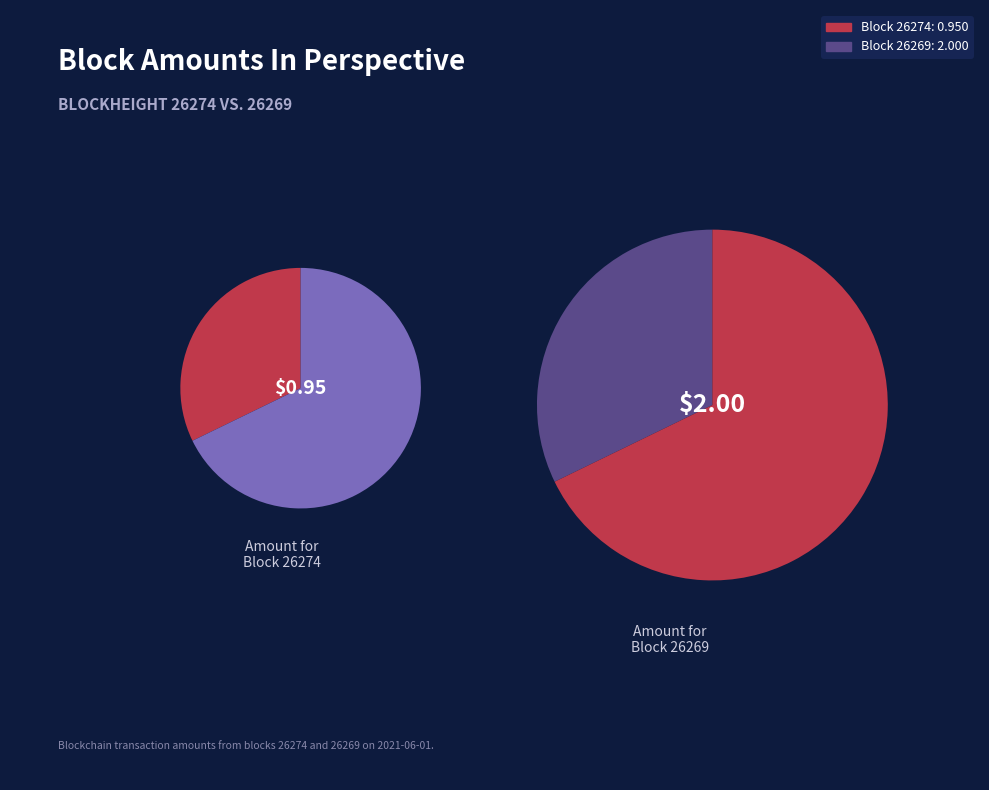

Which category accounts for the majority?

26269